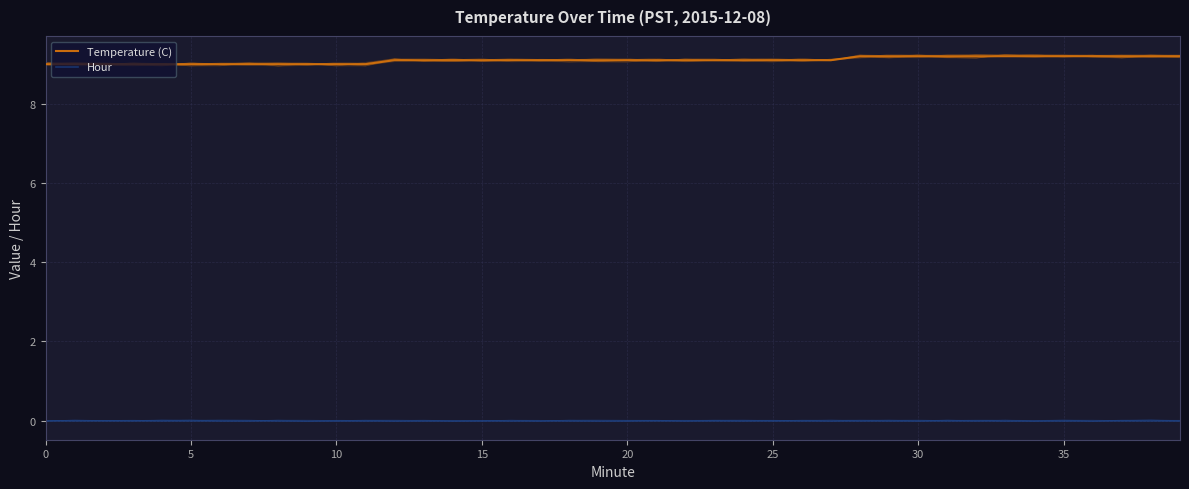

True or false: Temperature (C) and Hour cross at least once.

False